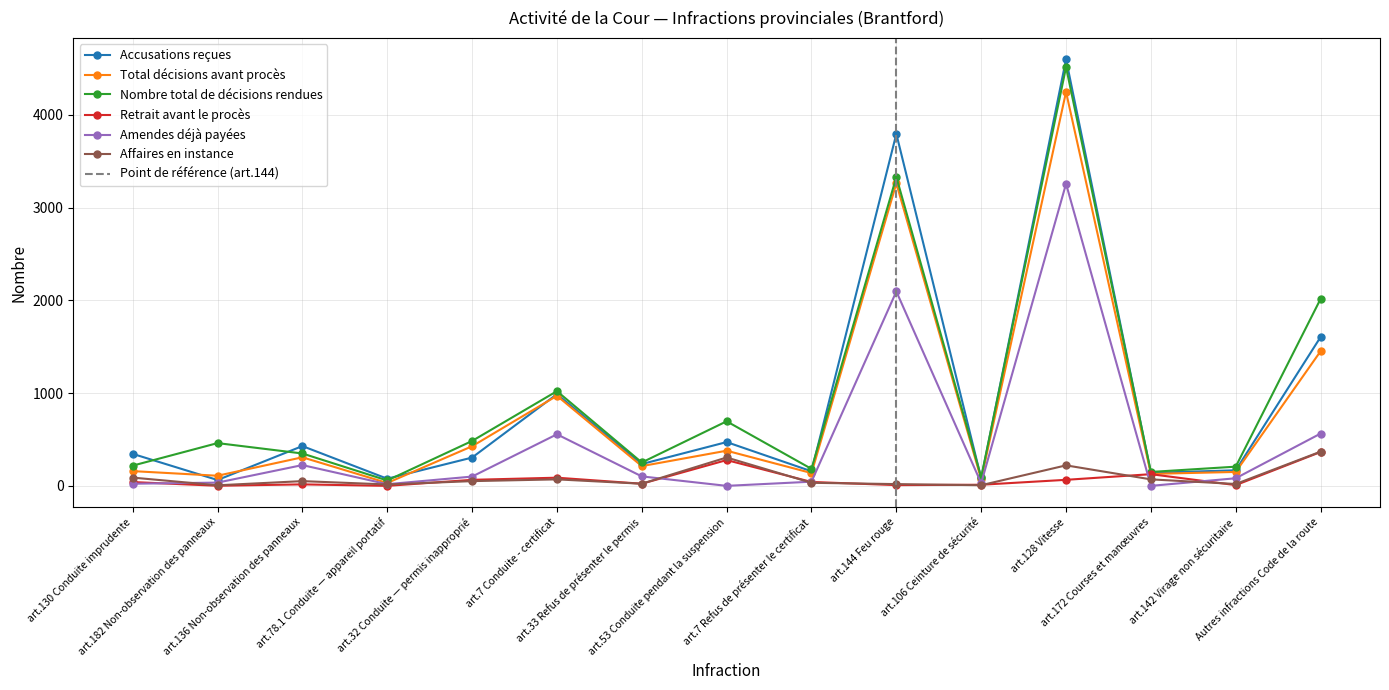

The Accusations reçues series shows 168 at art.142 Virage non sécuritaire. True or false?

True